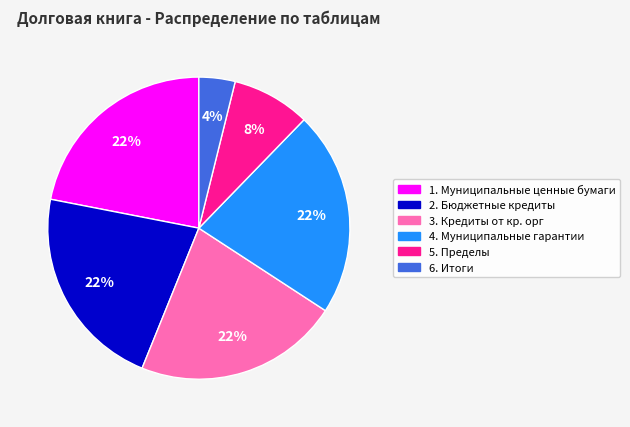

Which category has the smallest portion of the pie?

6. Итоги